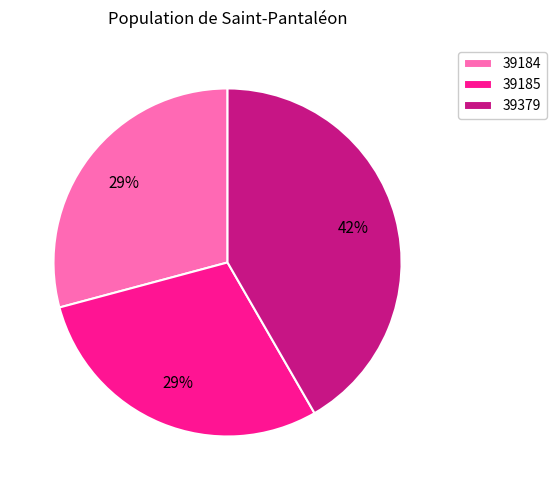

To the nearest percent, what percentage of the pie is 39184?

29%